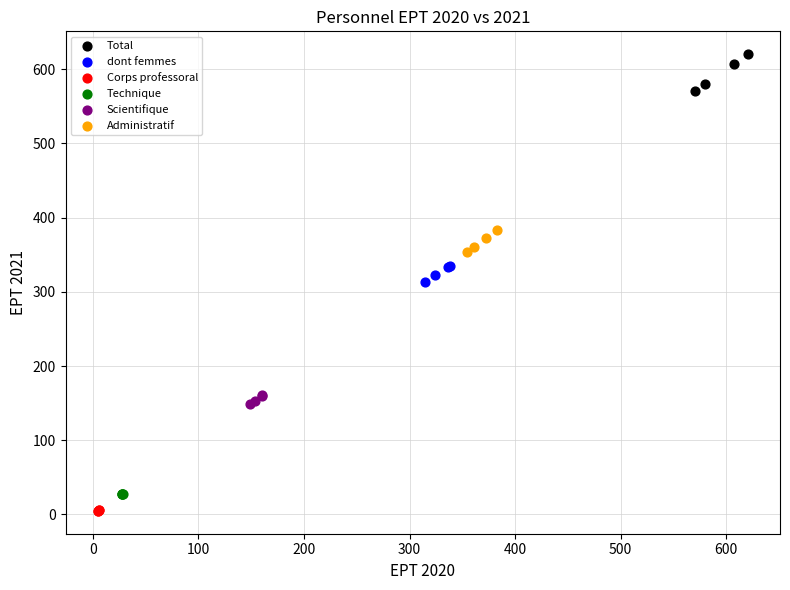

What are all the series names shown in the legend?

Total, dont femmes, Corps professoral, Technique, Scientifique, Administratif